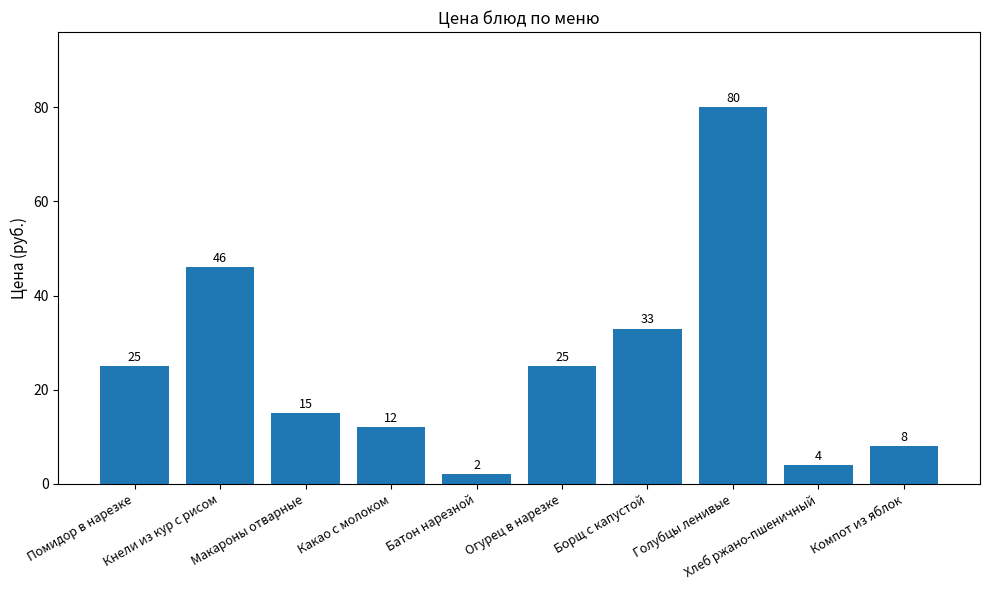

What is the greatest value displayed?

80